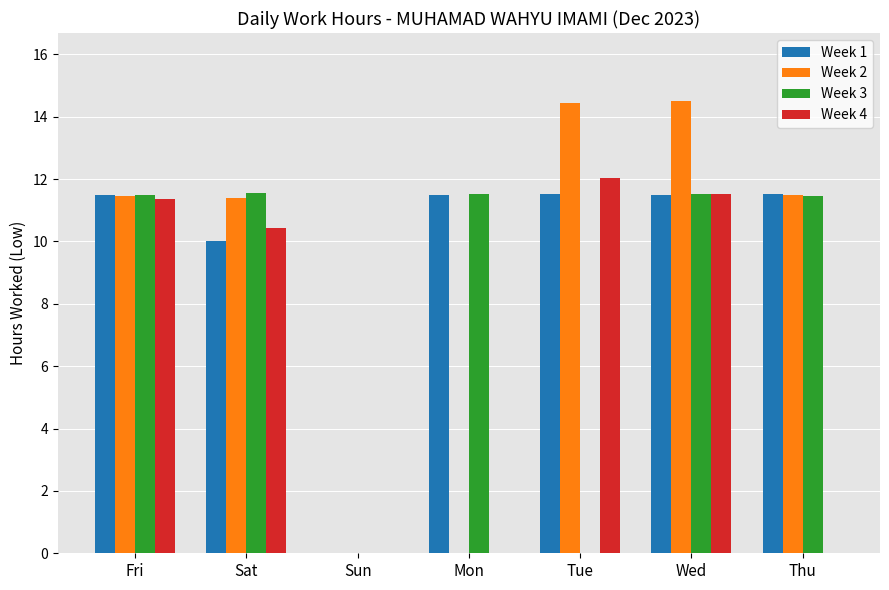

Which series changed the most between Sat and Wed?

Week 2